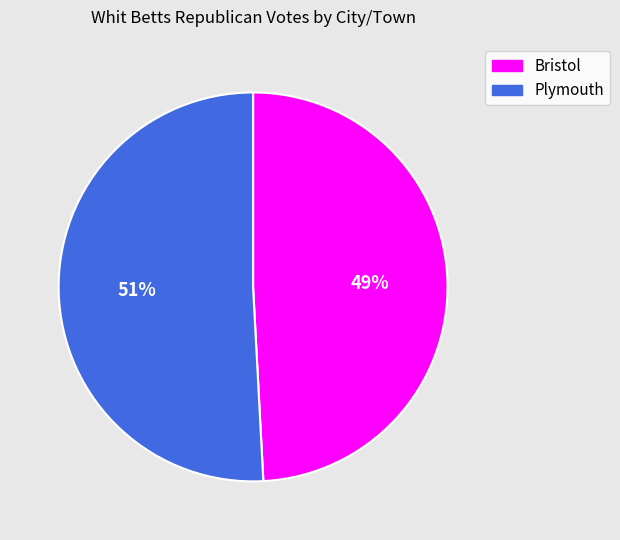

Rank the categories by value from lowest to highest.

Bristol, Plymouth